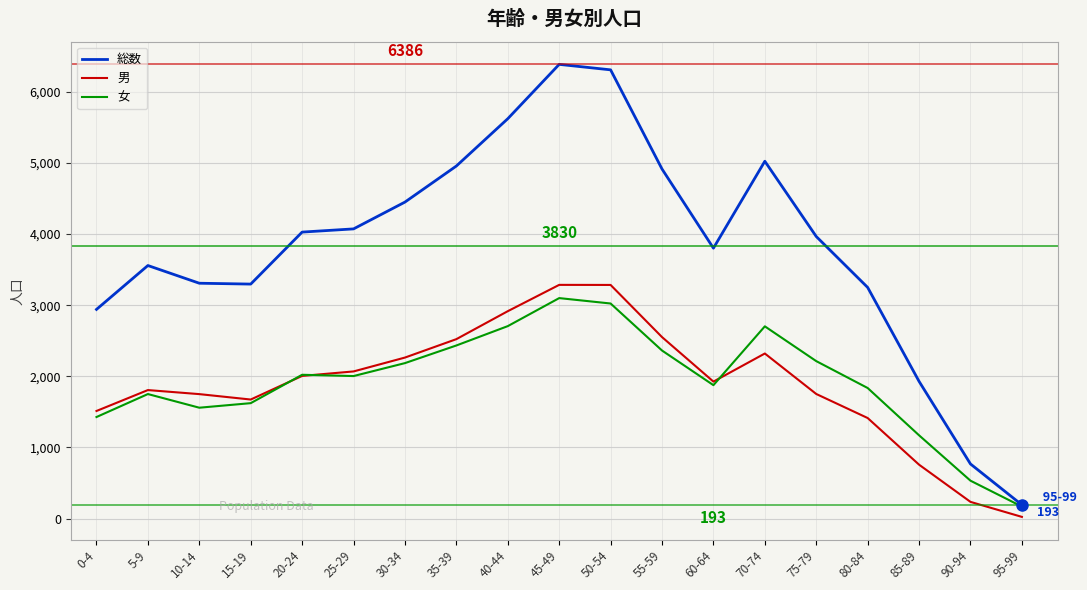

How many lines are shown in the chart?

3